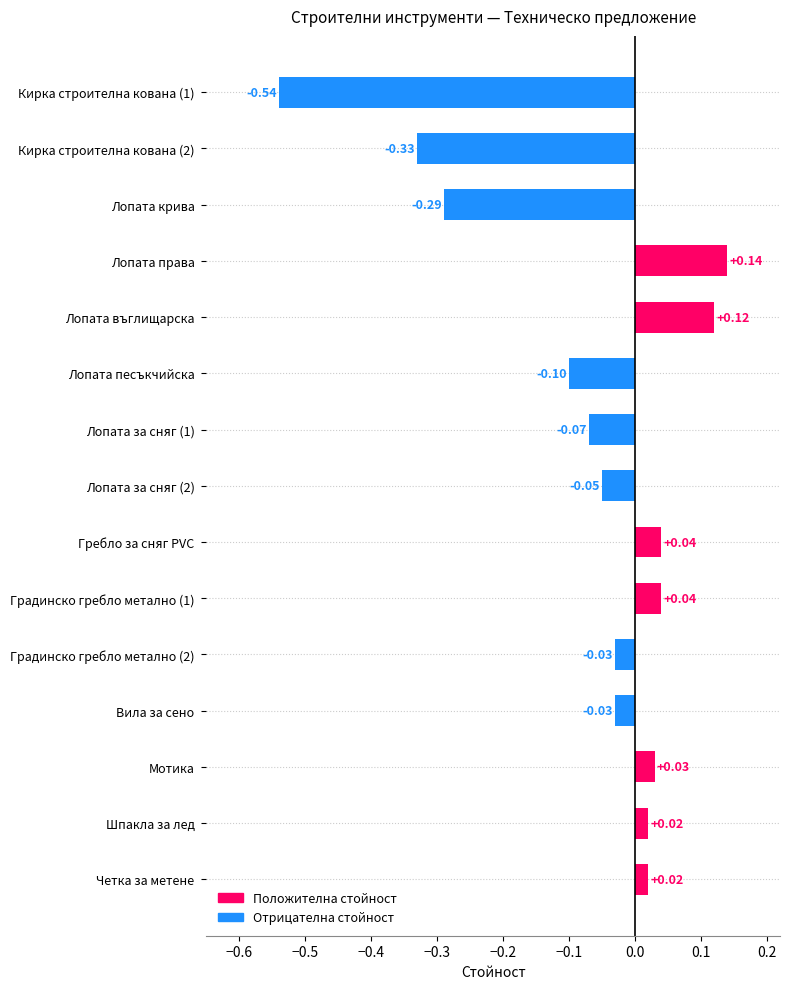

What is the sum of all values?

-1.0